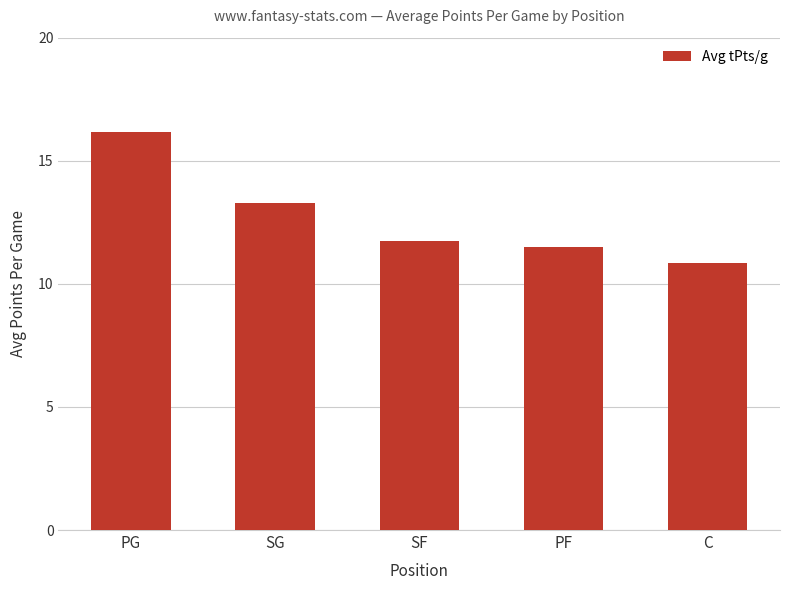

True or false: the data shows 16.1 at PG.

True